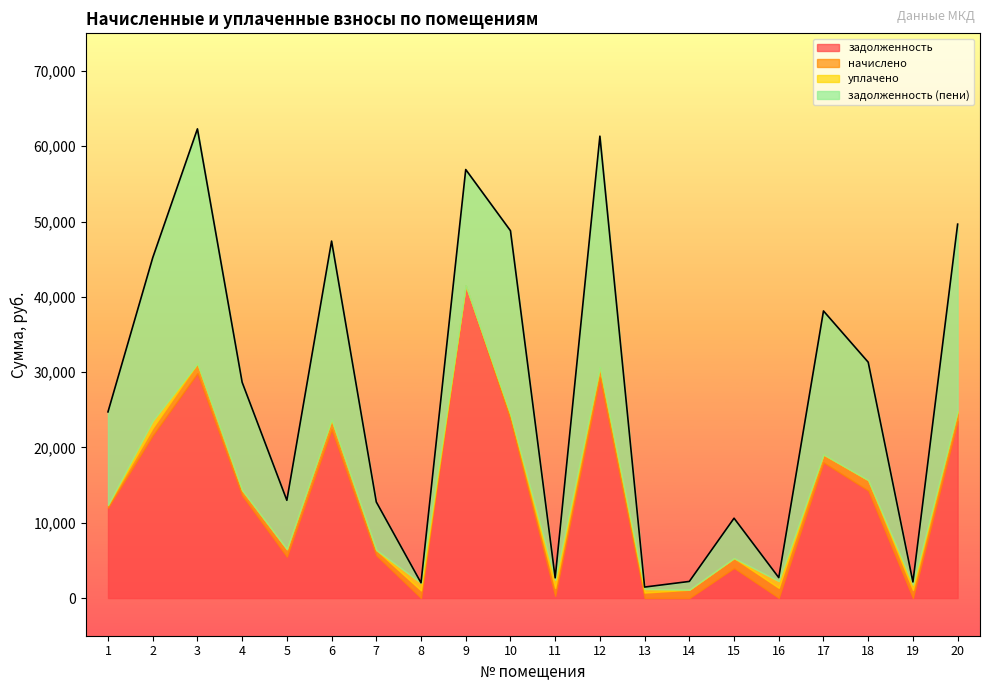

Which has a higher value, 9 or 3?

9